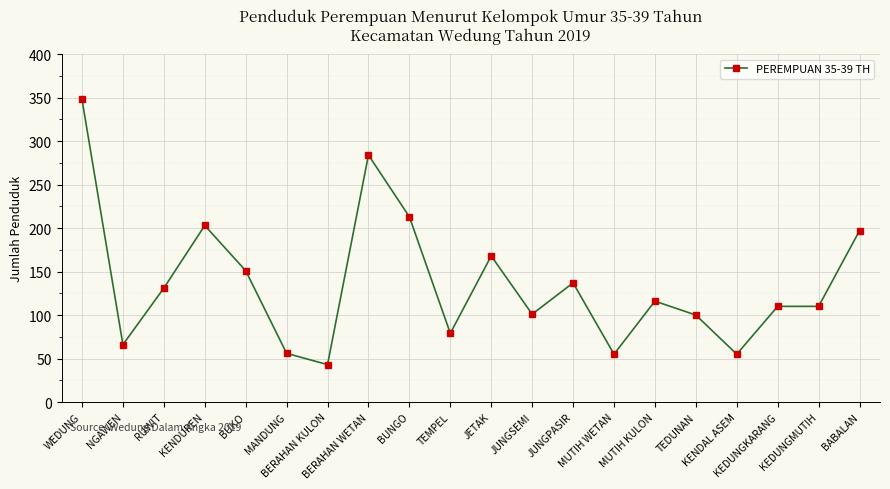

True or false: there are more than 2 points higher than both neighbors.

True